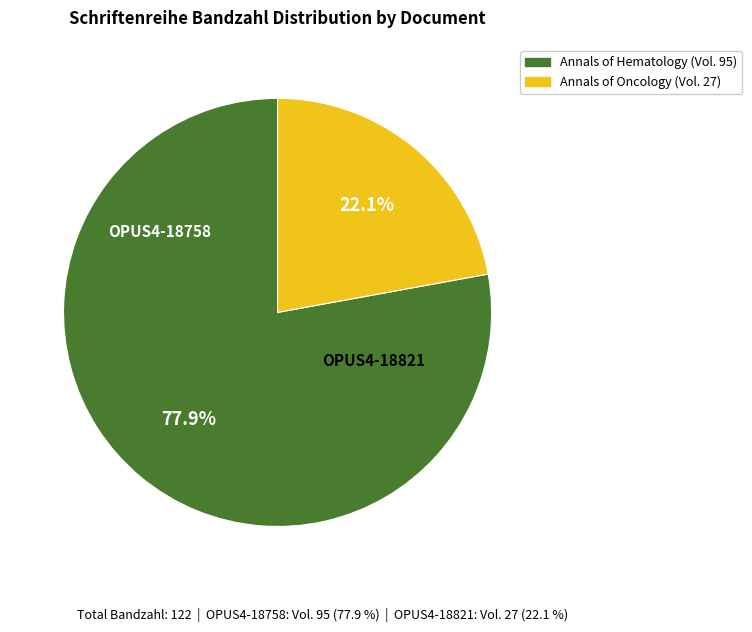

Does any single category account for the majority?

Yes